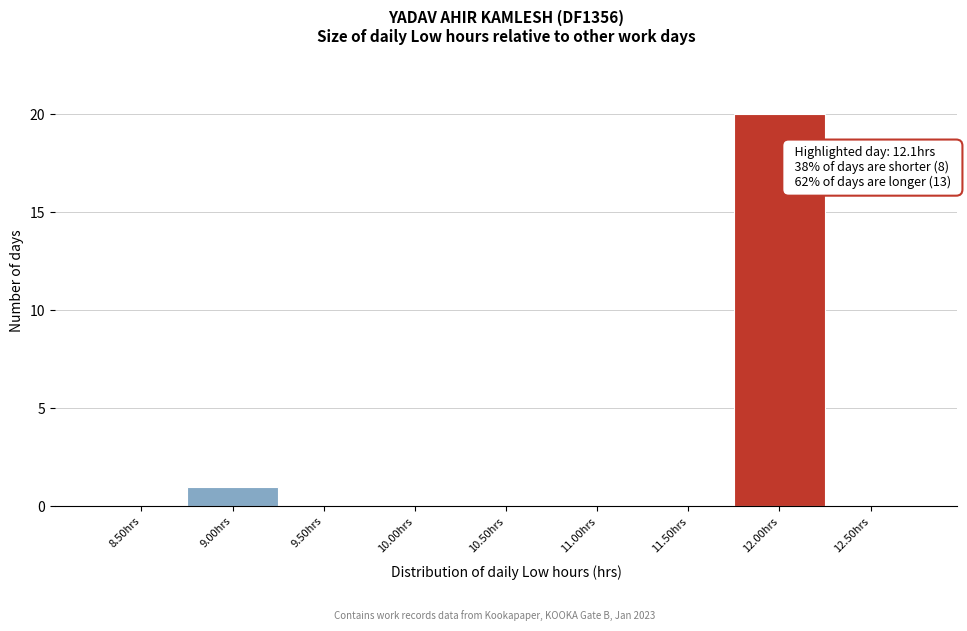

Reading left to right, list all the values displayed in this chart.

8.50hrs=0	9.00hrs=1	9.50hrs=0	10.00hrs=0	10.50hrs=0	11.00hrs=0	11.50hrs=0	12.00hrs=20	12.50hrs=0